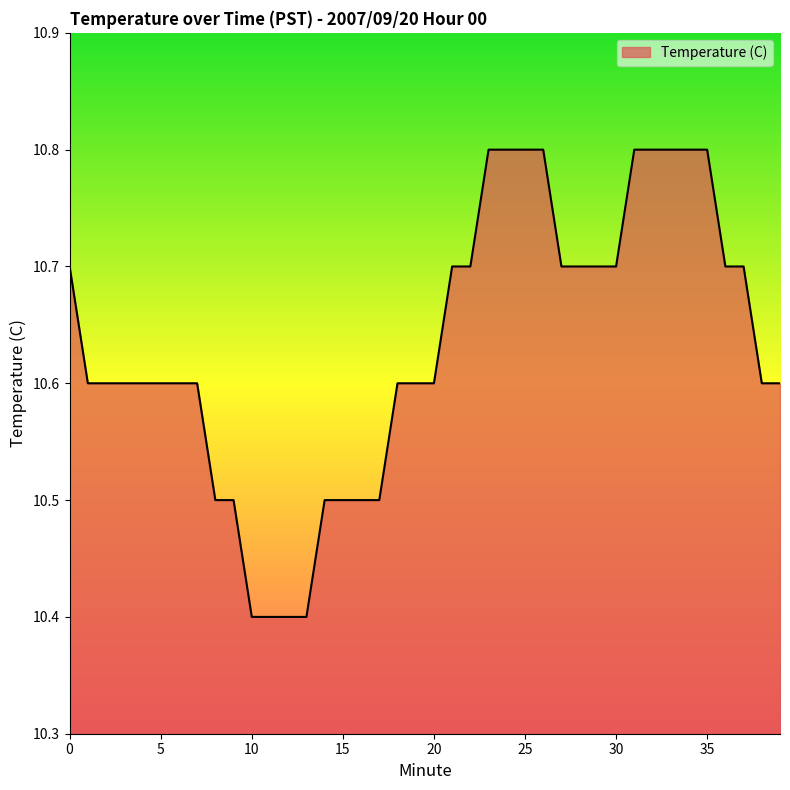

What is the difference between the maximum and minimum values?

0.4